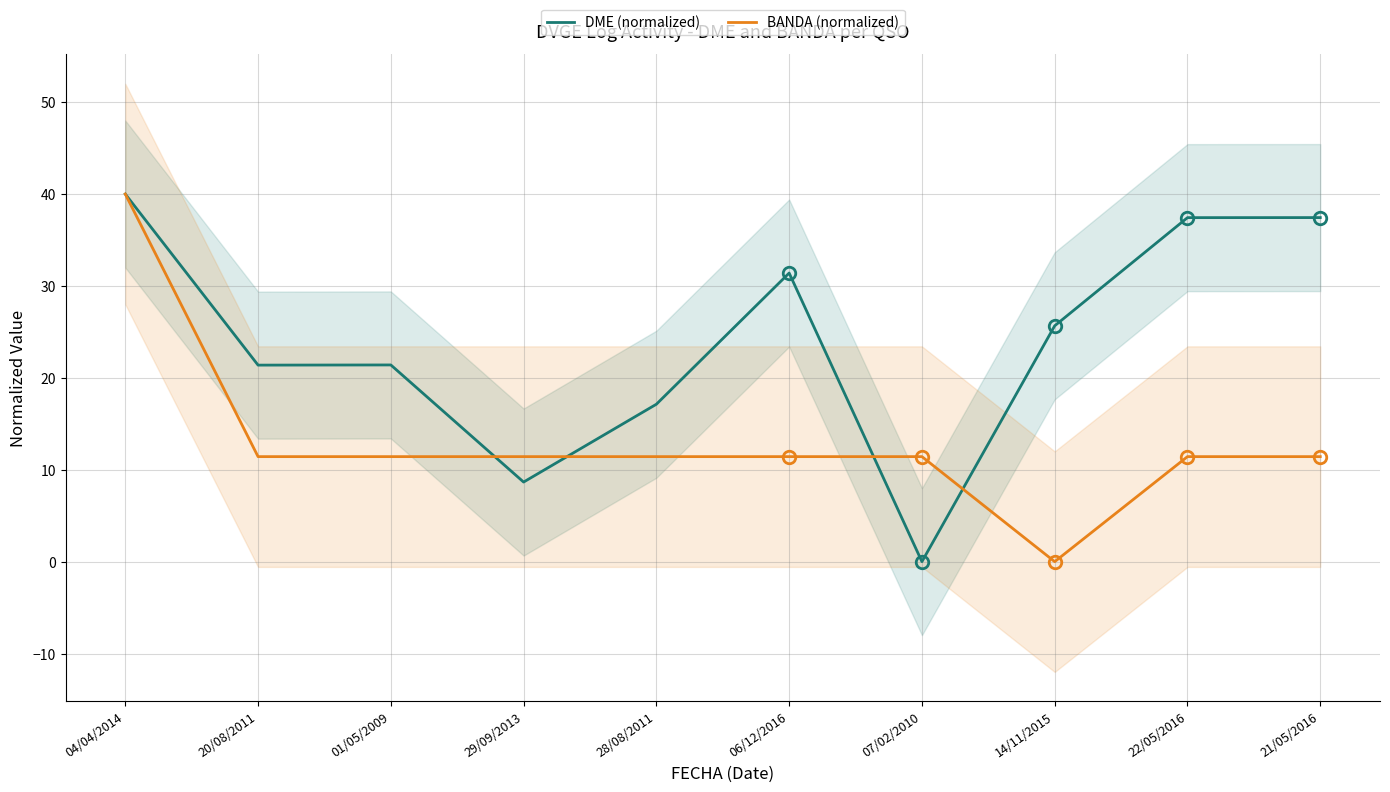

How many intersections are there between BANDA (normalized) and DME (normalized)?

4